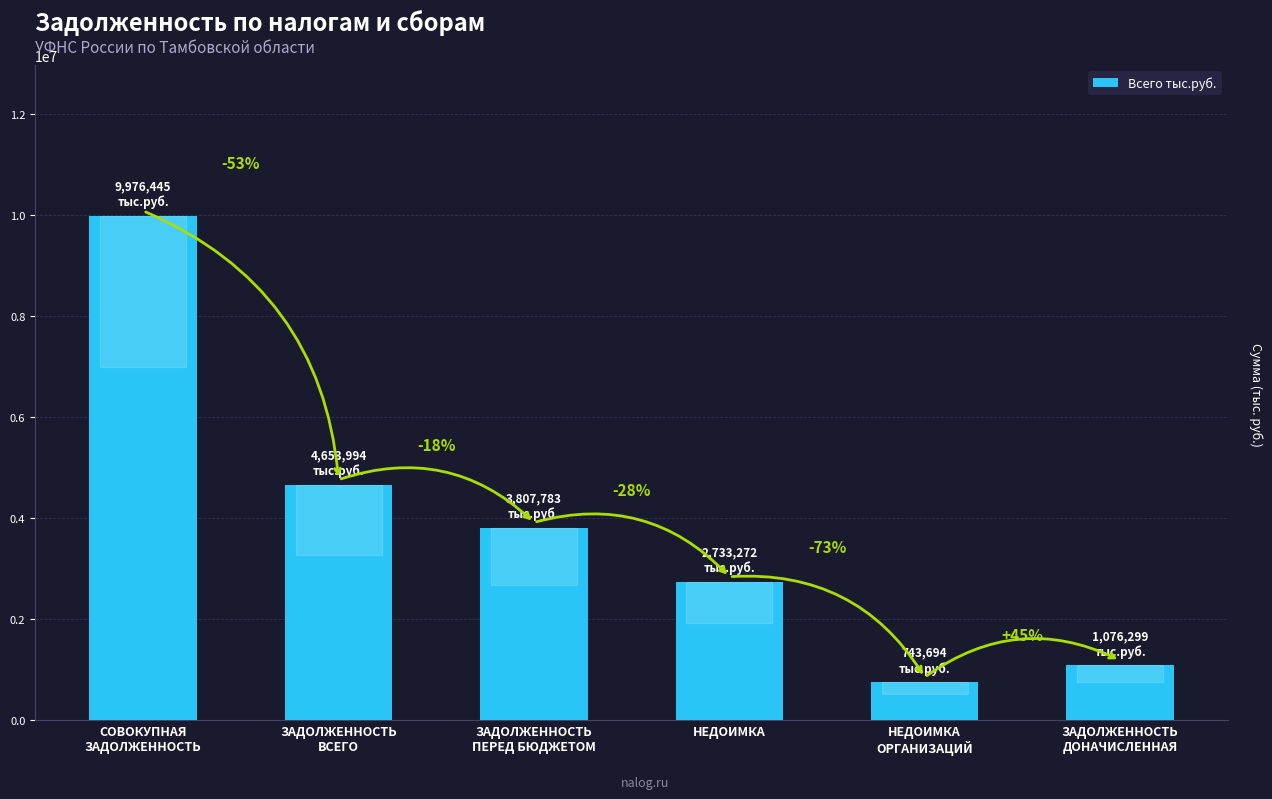

What value does the data have at НЕДОИМКА
ОРГАНИЗАЦИЙ?

743694